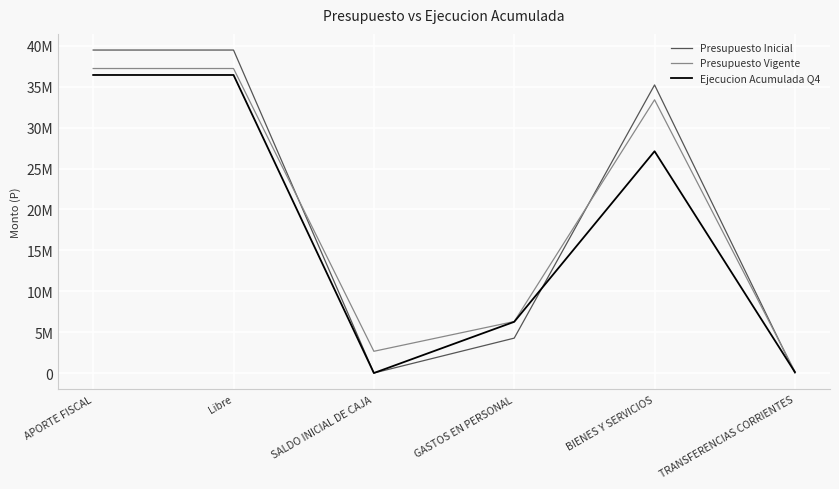

What position from the right is TRANSFERENCIAS CORRIENTES?

1